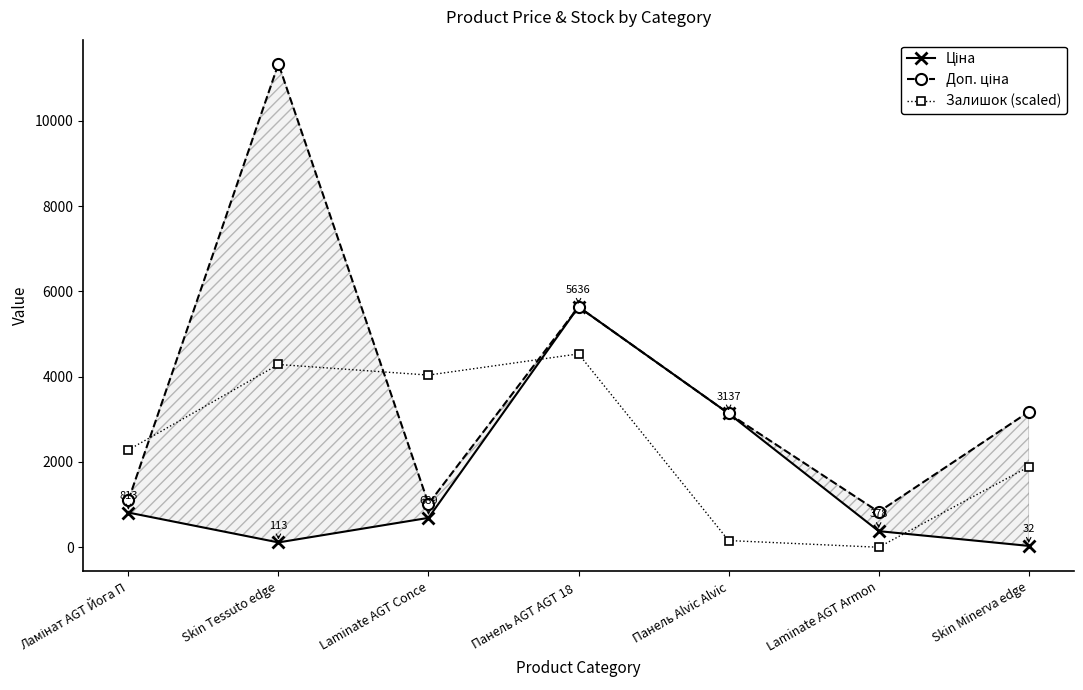

What is the difference between the second highest and minimum values in the Залишок (scaled) series?

4285.1